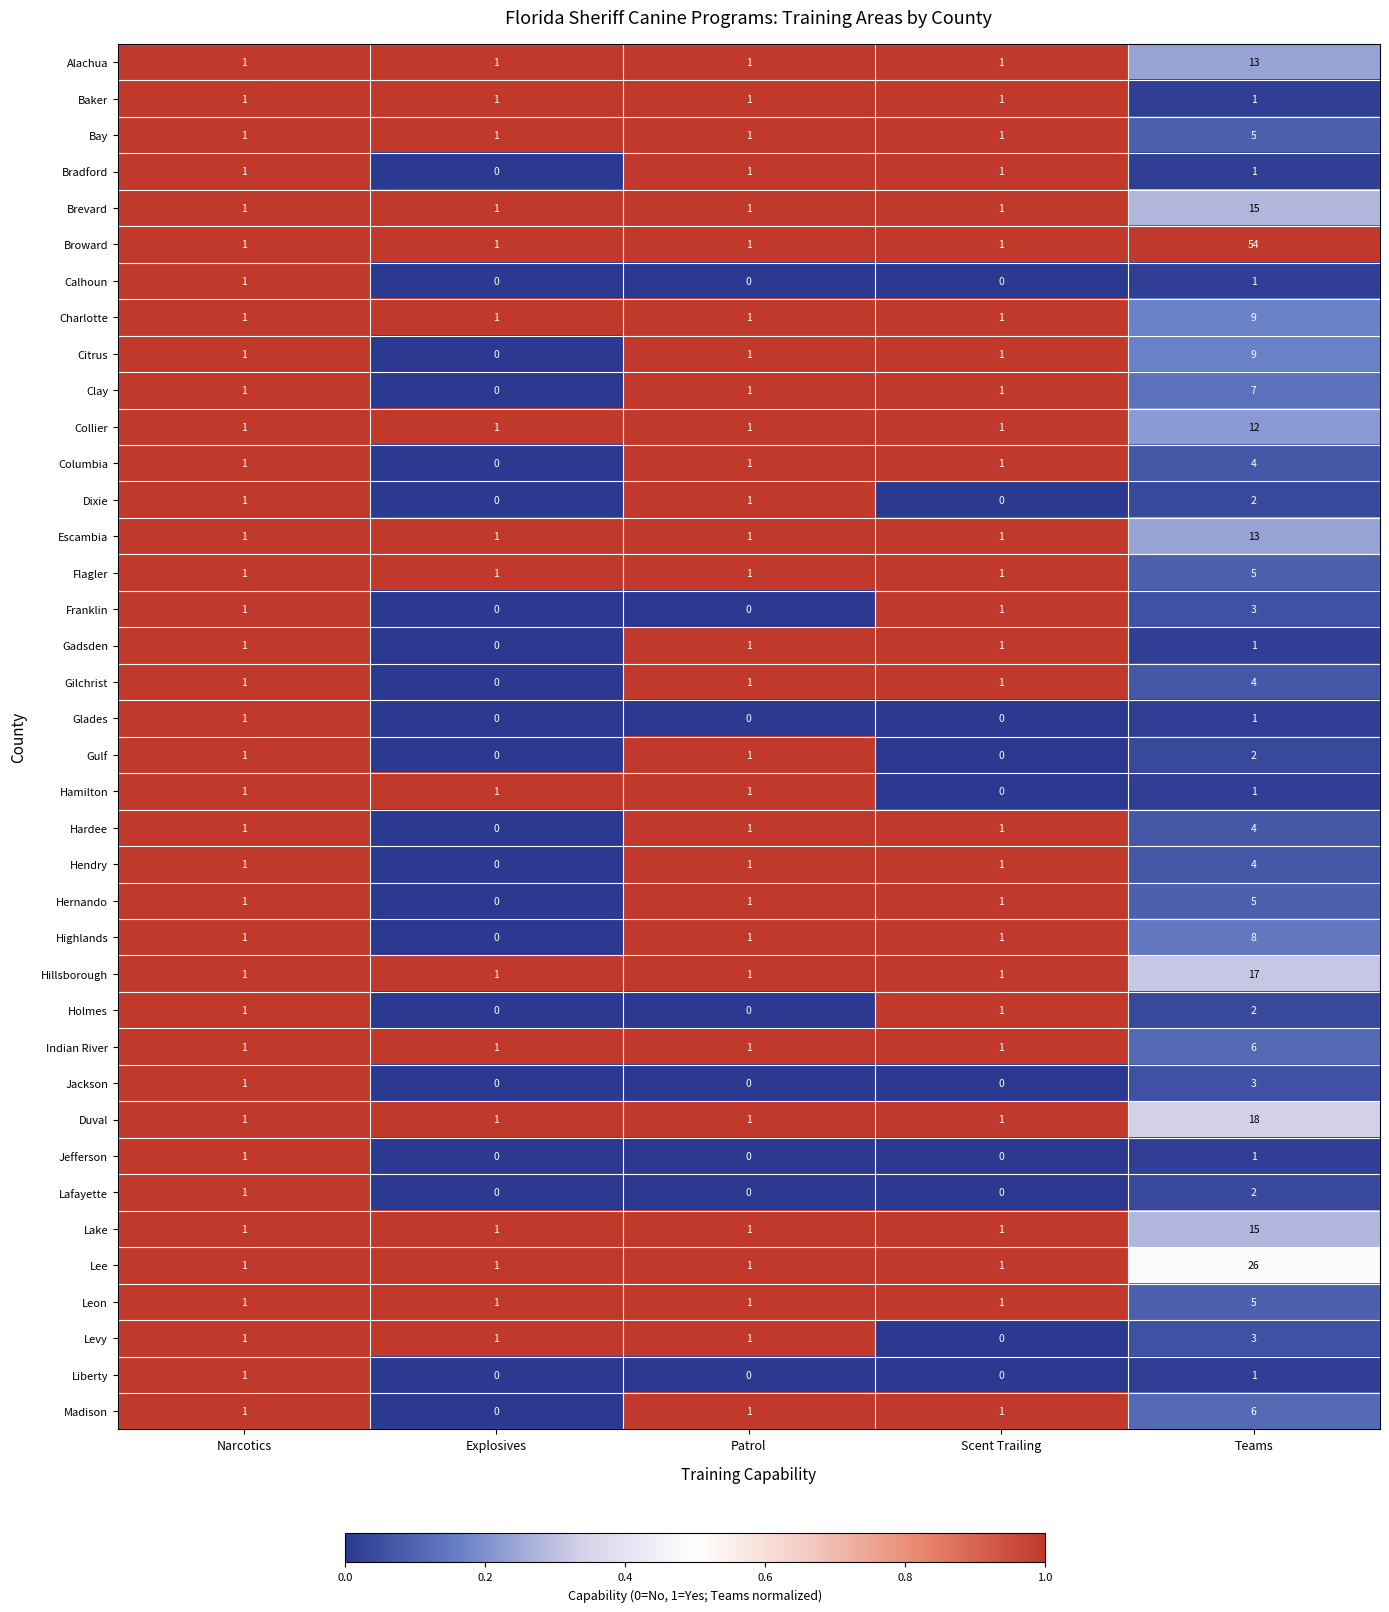

How many Franklin values are between 0 and 1?

4